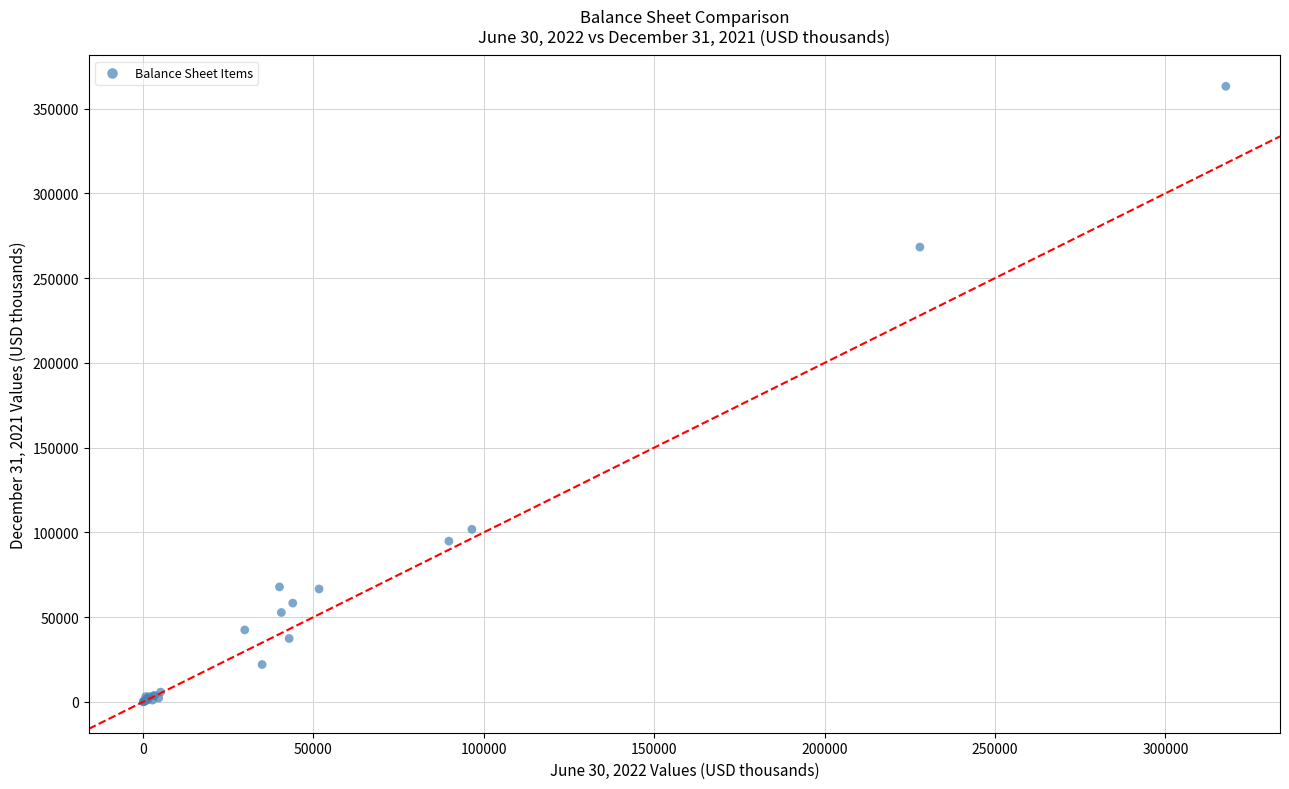

What Y value in the scatter plot is closest to 181648?

101826